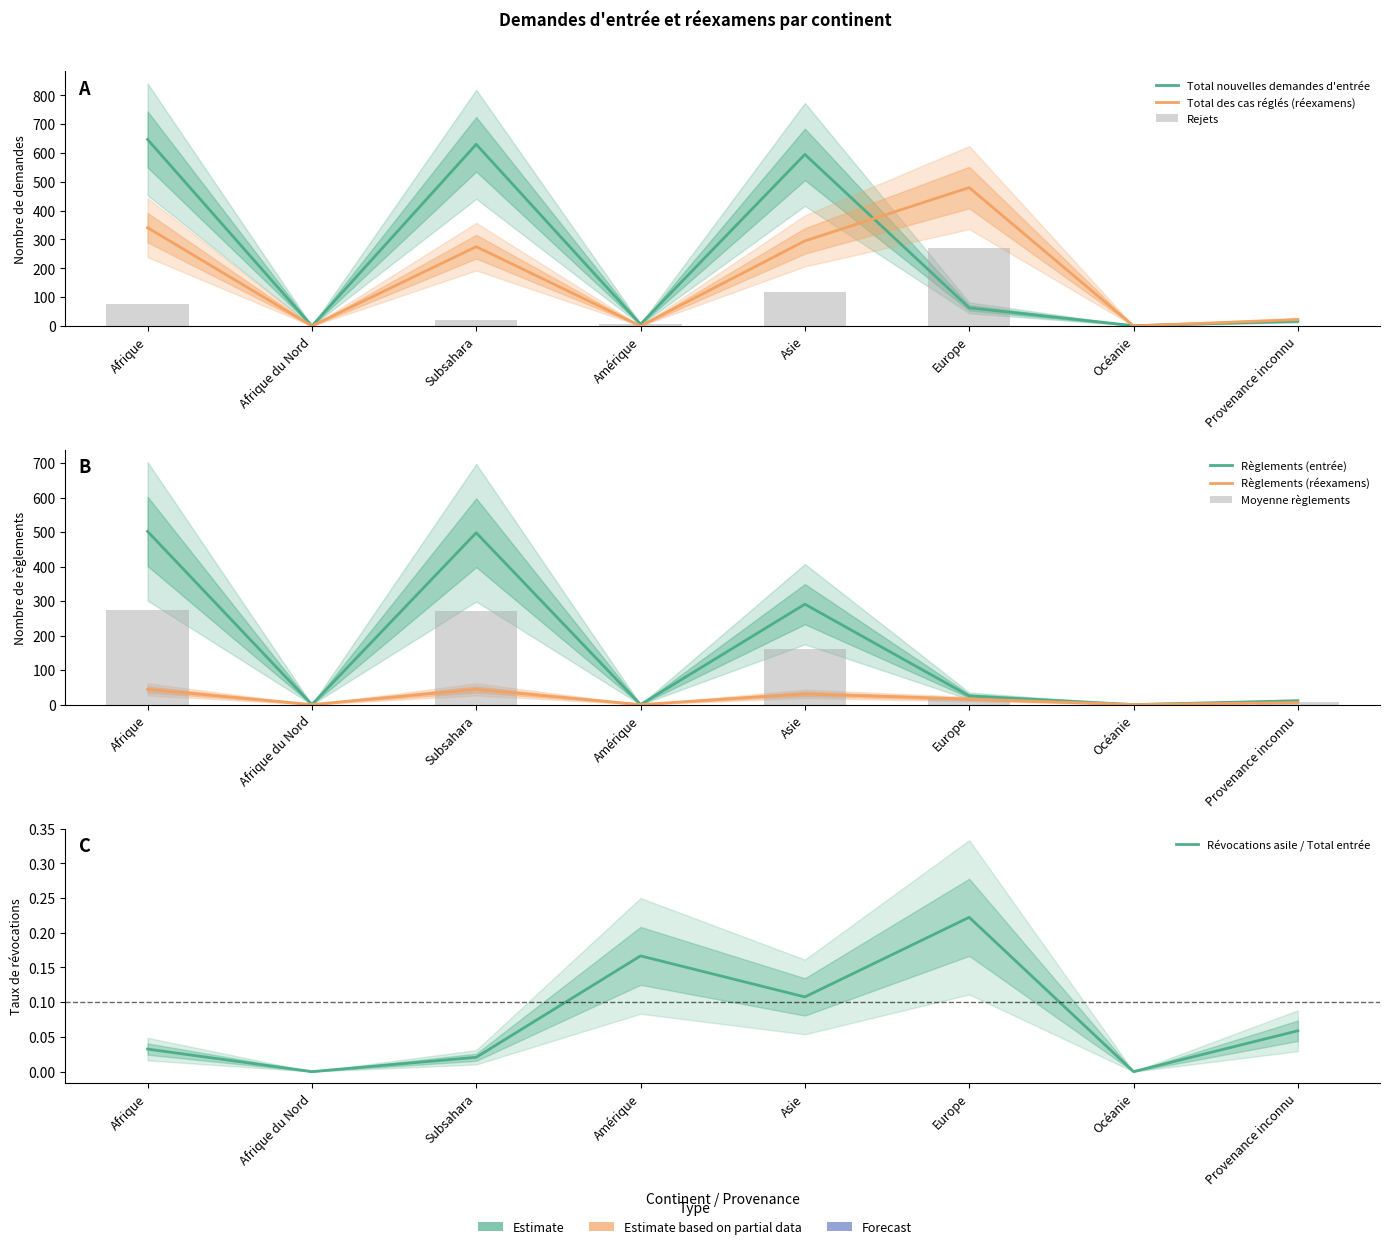

How many bars are there in each group?

5